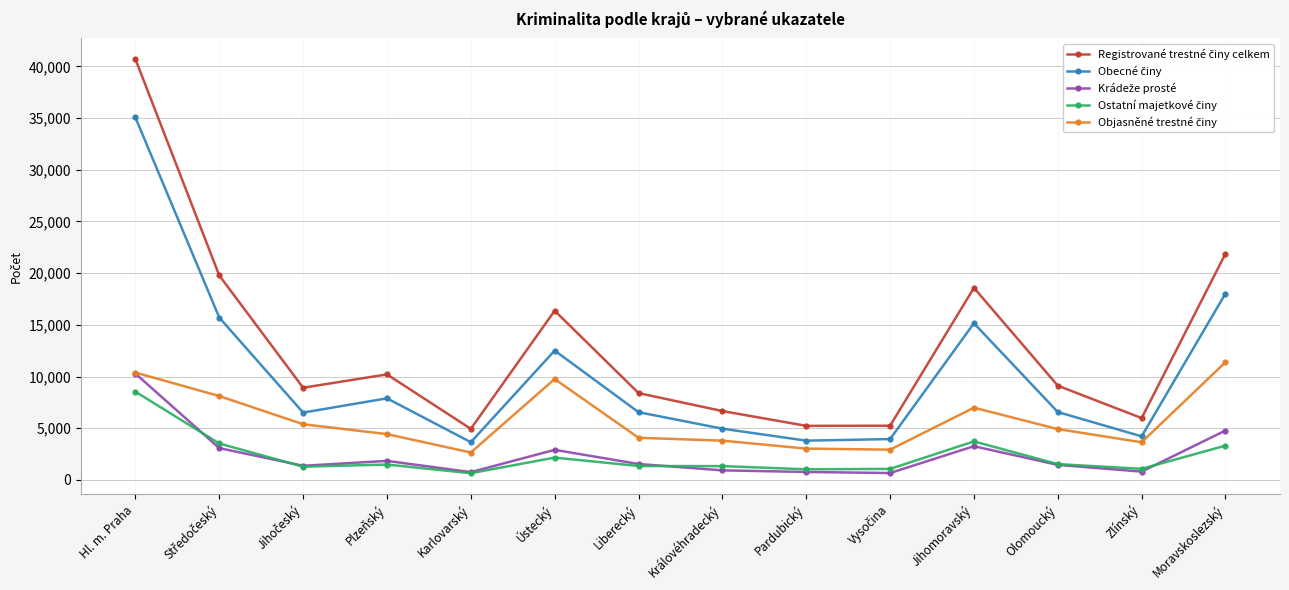

What is the label of the 6th point from the right?

Pardubický